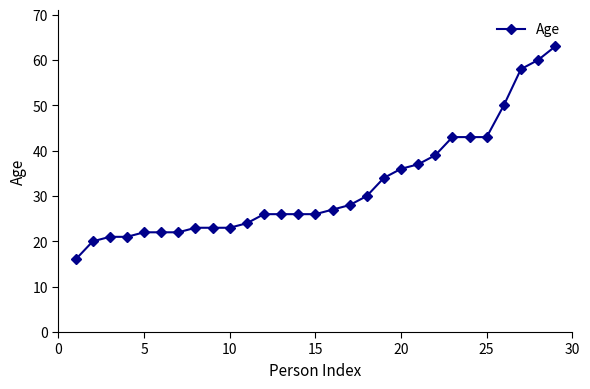

Reading left to right, list all the values displayed in this chart.

16	20	21	21	22	22	22	23	23	23	24	26	26	26	26	27	28	30	34	36	37	39	43	43	43	50	58	60	63